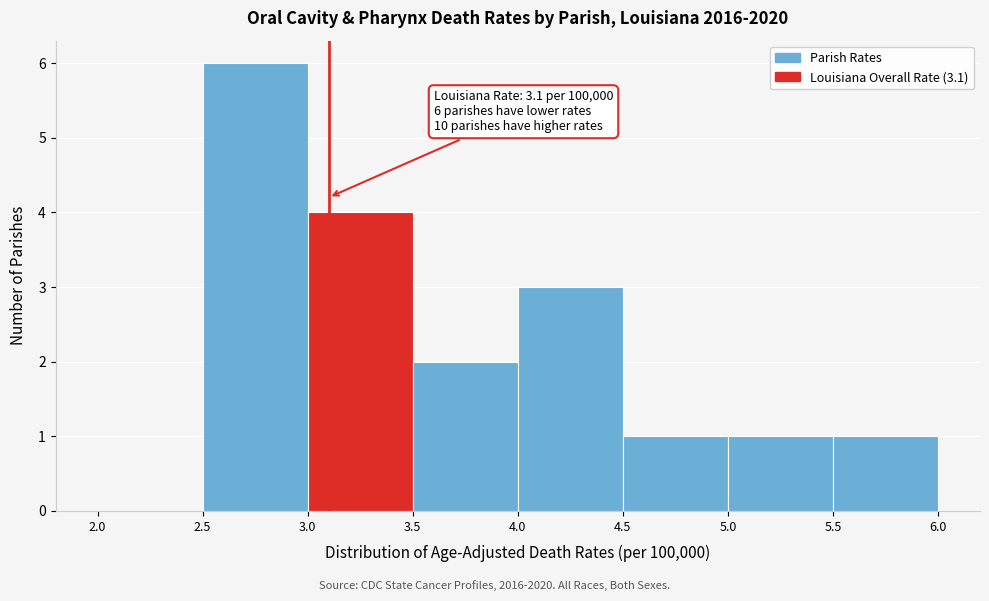

Which range on the x-axis has the tallest bar?

2.5 to 3.0